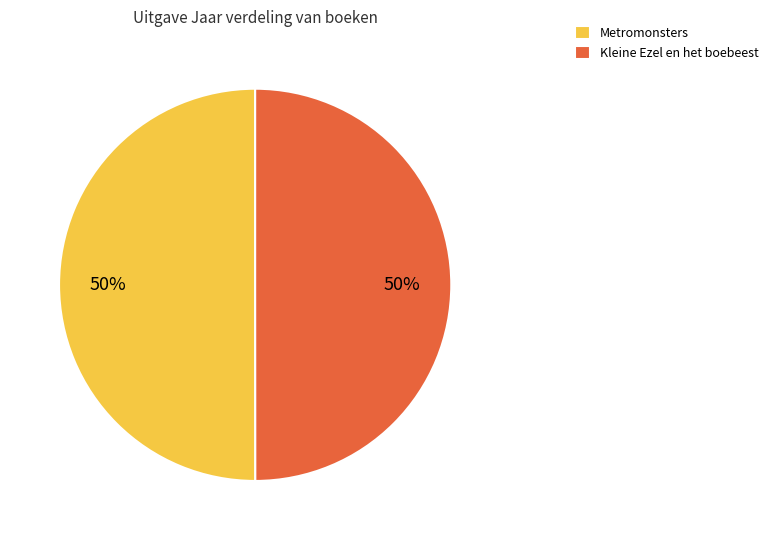

Count the number of slices in the pie.

2